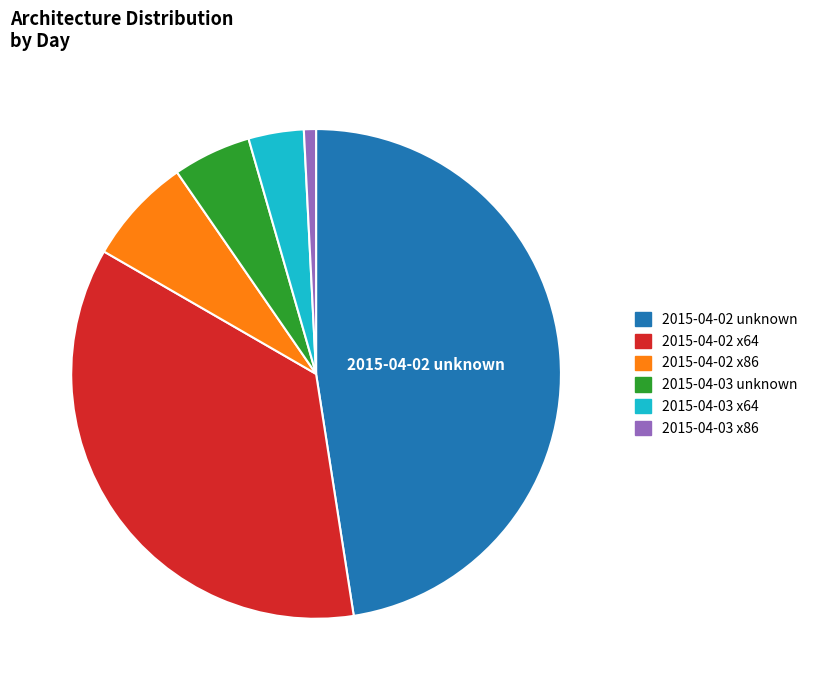

Does 2015-04-02 unknown represent more than half of the total?

No